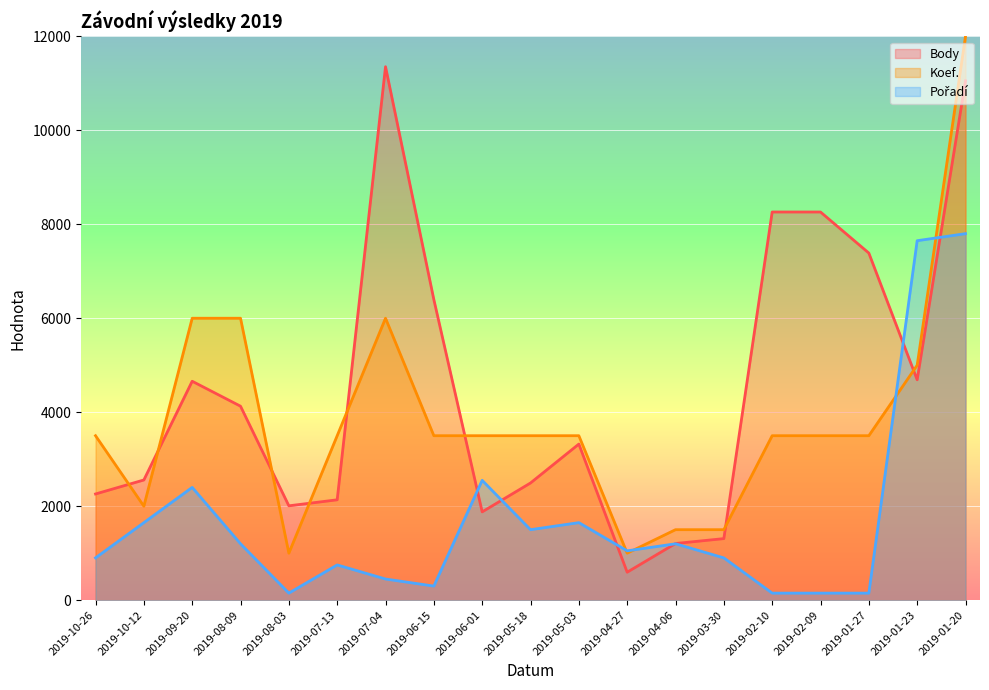

What is the value of the Pořadí point at the 4th from the left?

1200